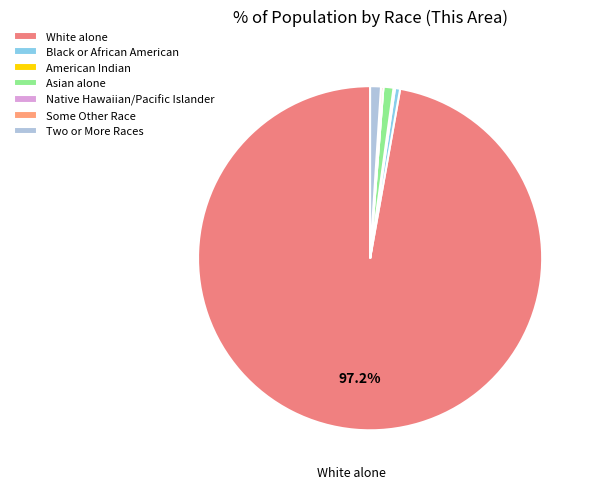

What is the smallest slice in the pie chart?

Native Hawaiian and Other Pacific Islander